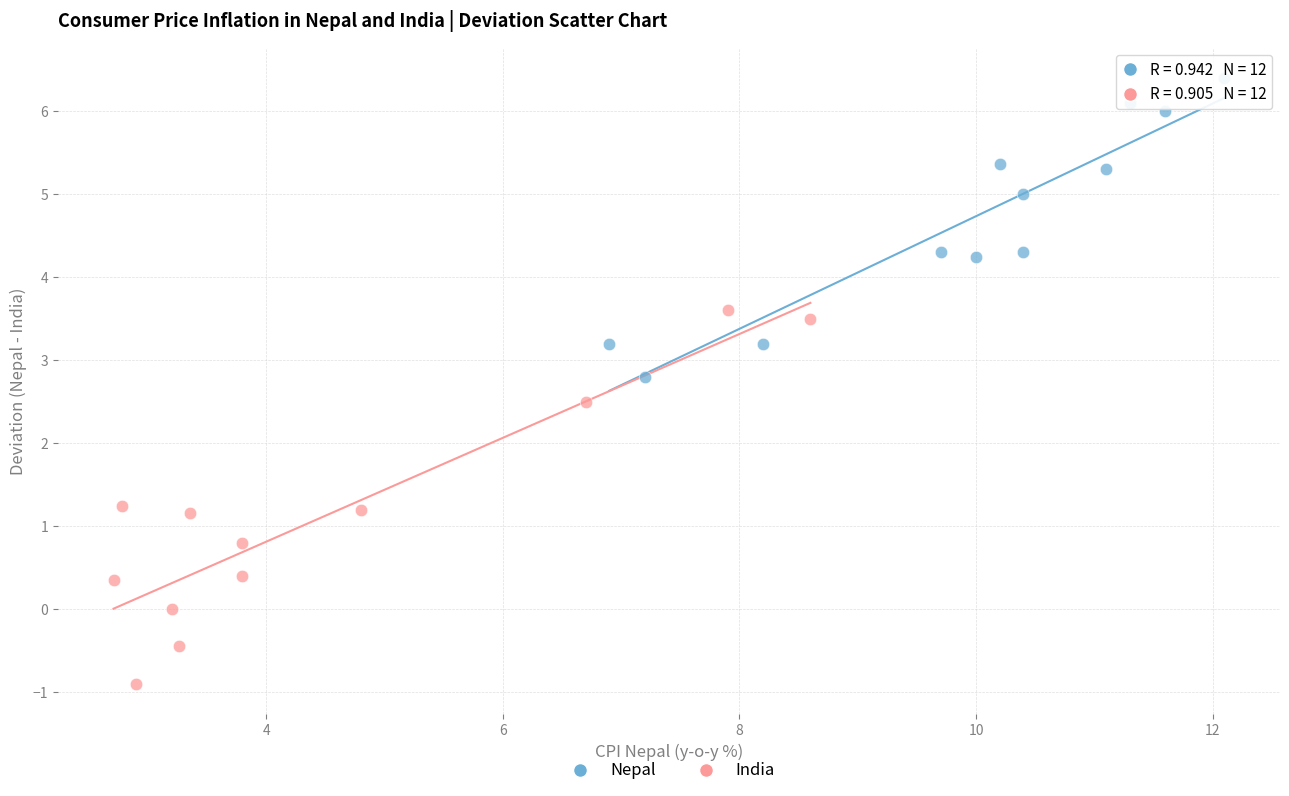

Which series reaches the minimum Y coordinate?

India